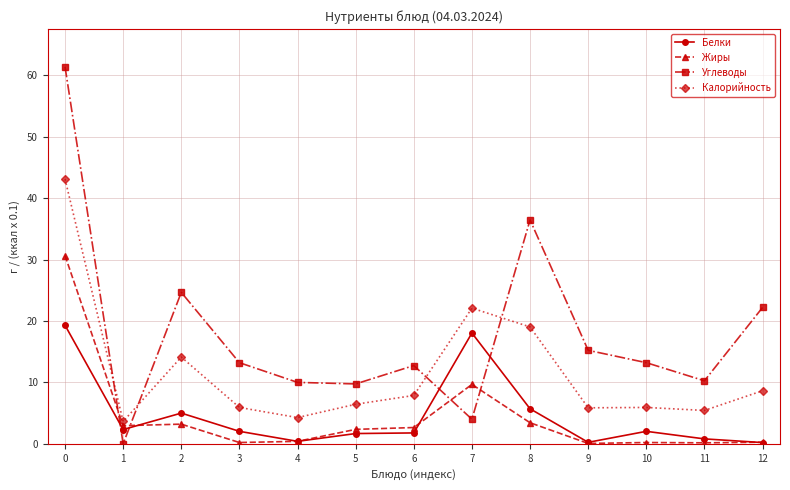

True or false: Жиры has a value of 30.6 at 0.

True